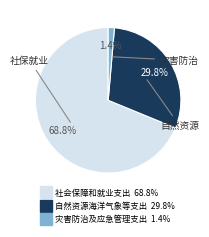

To the nearest percent, what is the average slice percentage?

33%